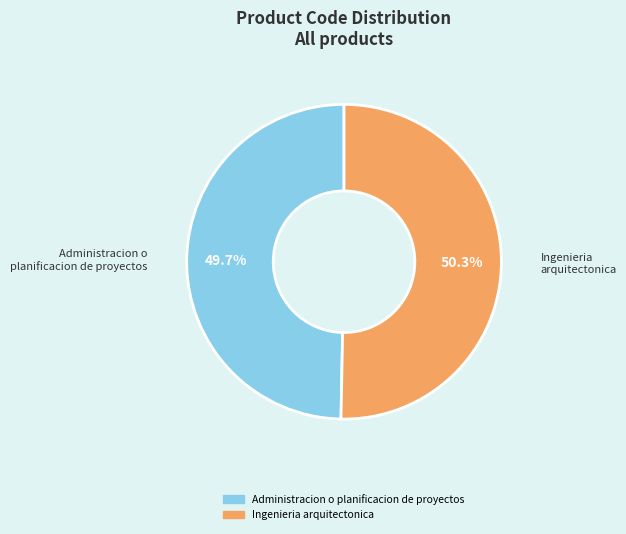

How many segments does this pie chart have?

2